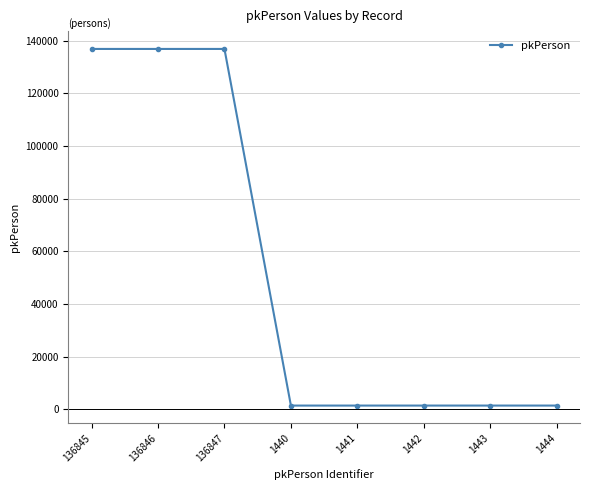

What is the difference between the second highest and second lowest values?

135405